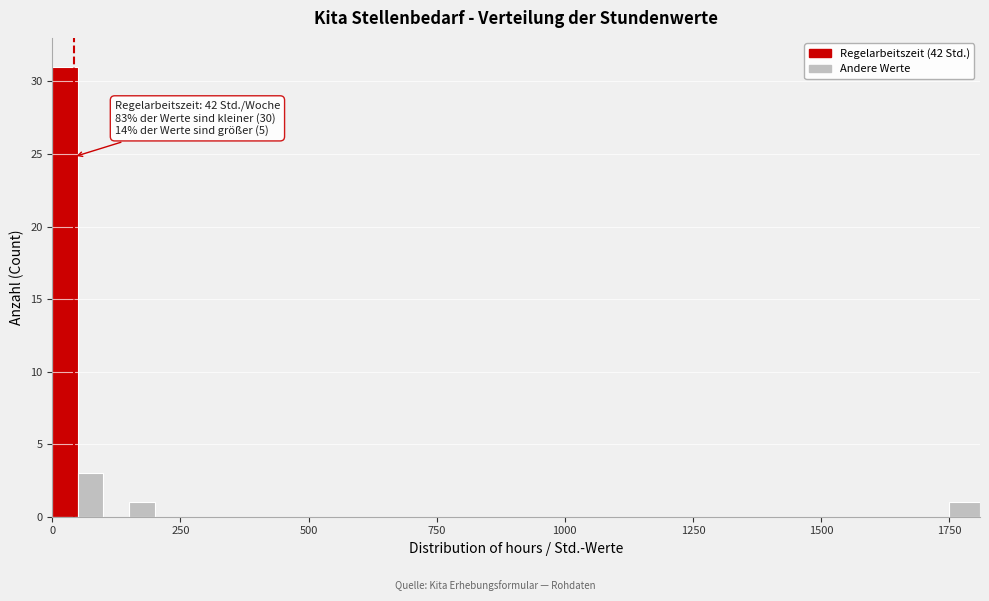

Around what value on the x-axis is the tallest bar? Give the approximate position of its centre, as read against the axis.

50